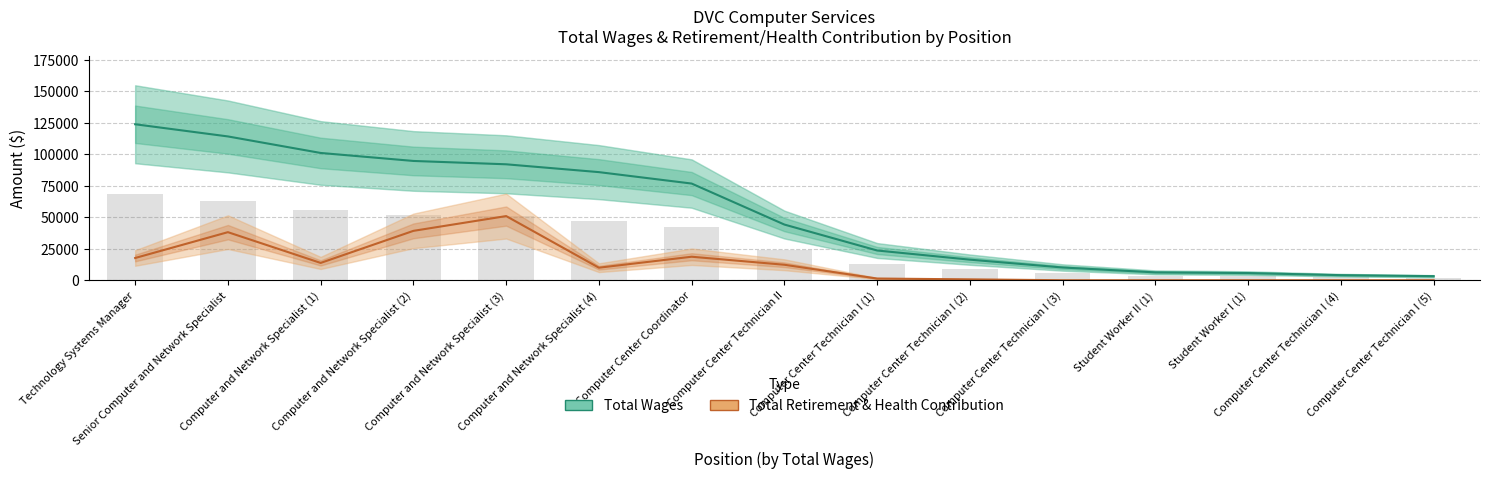

Is the value of Total Retirement & Health Contribution at Student Worker I (1) greater than the value of Total Wages at Computer and Network Specialist (3)?

No